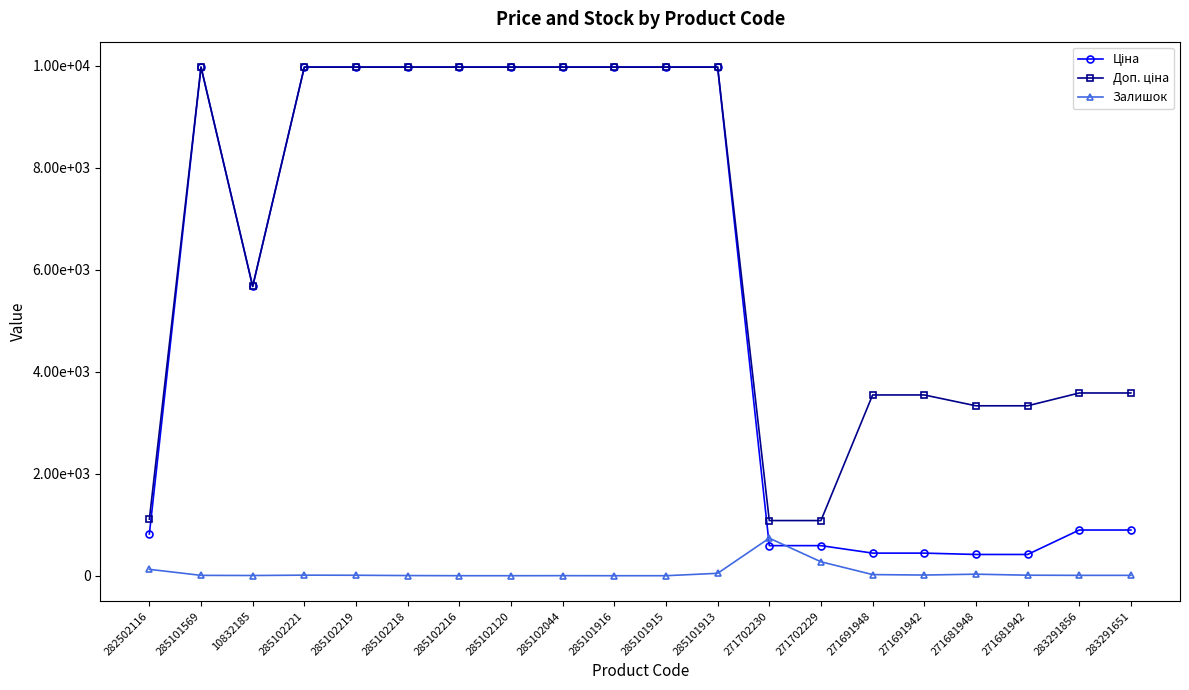

What is the maximum value shown in the chart?

9975.0